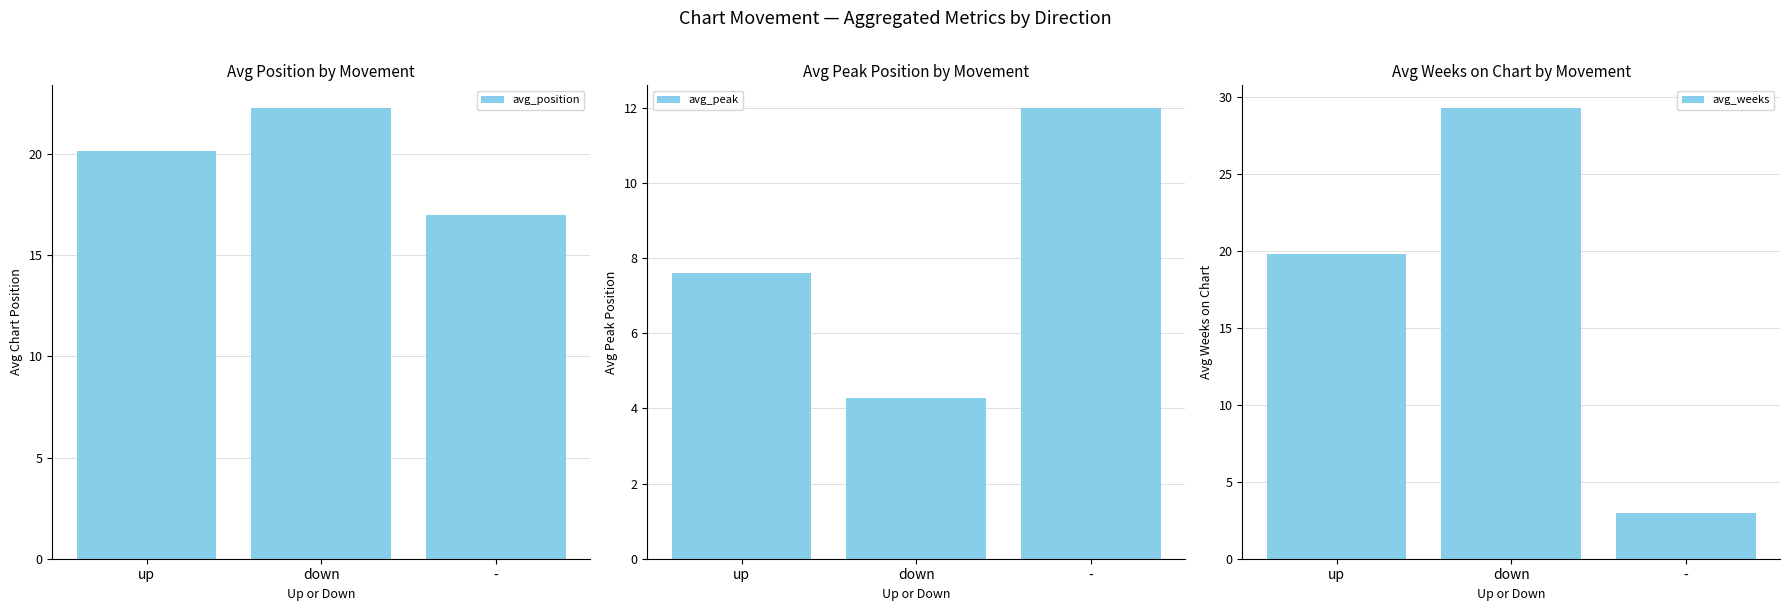

What is the sum of all avg_peak values?

23.9